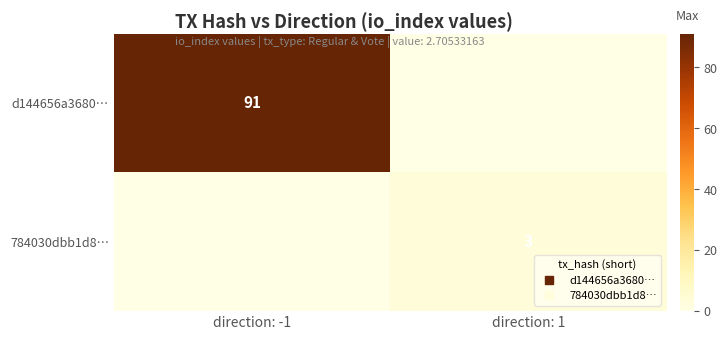

At direction: 1, list the series in order from largest to smallest.

784030dbb1d8…, d144656a3680…